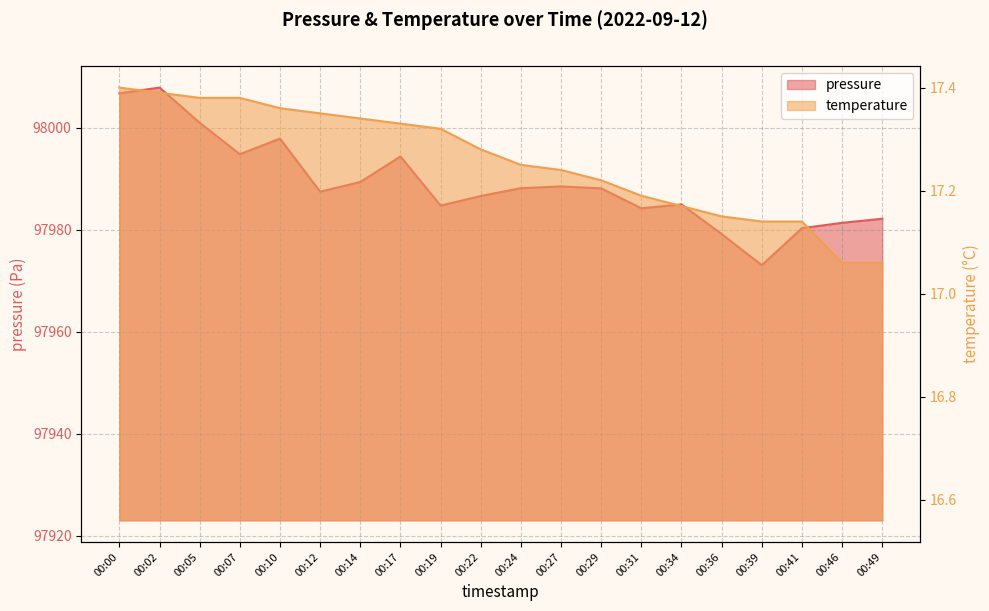

Which series has the largest total across all categories?

pressure